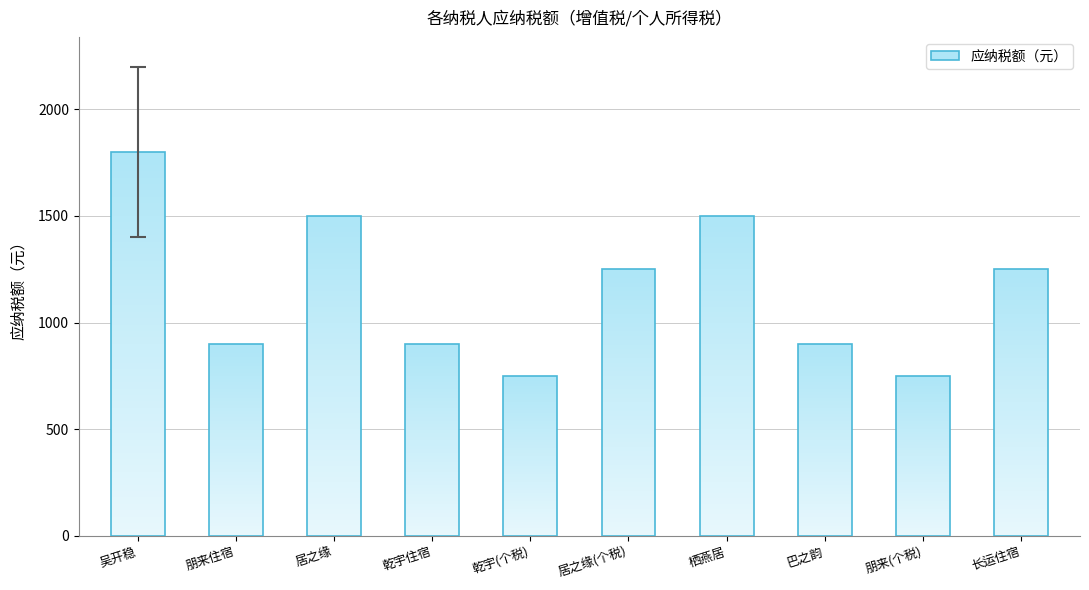

Reading left to right, list all the values displayed in this chart.

1800	900	1500	900	750	1250	1500	900	750	1250